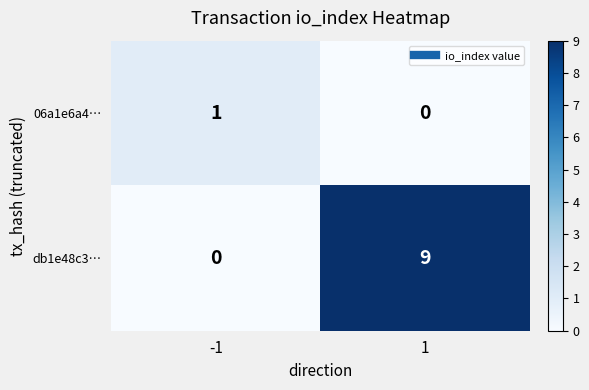

The 06a1e6a4… series shows 0 at 1. True or false?

True